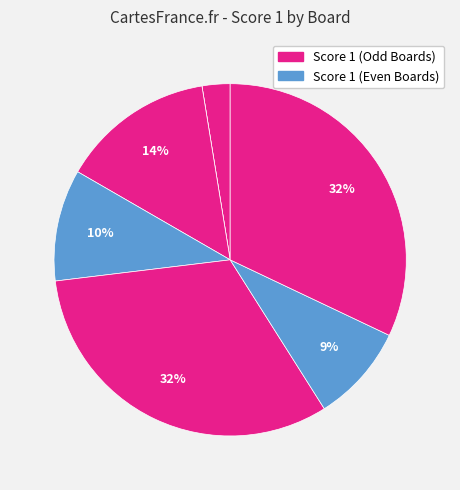

Rank the categories by value from highest to lowest.

Board 5, Board 7, Board 3, Board 4, Board 6, Board 1, Board 2